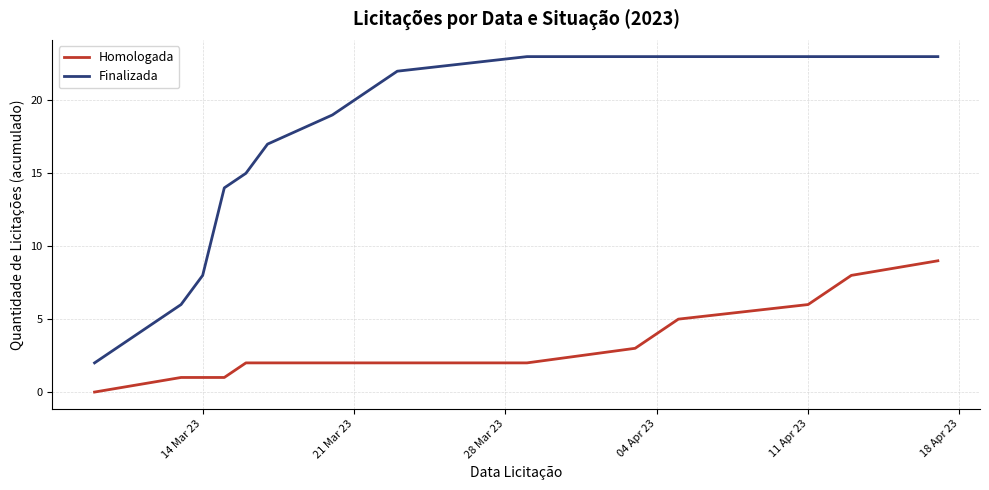

Which series has the largest total across all categories?

Finalizada